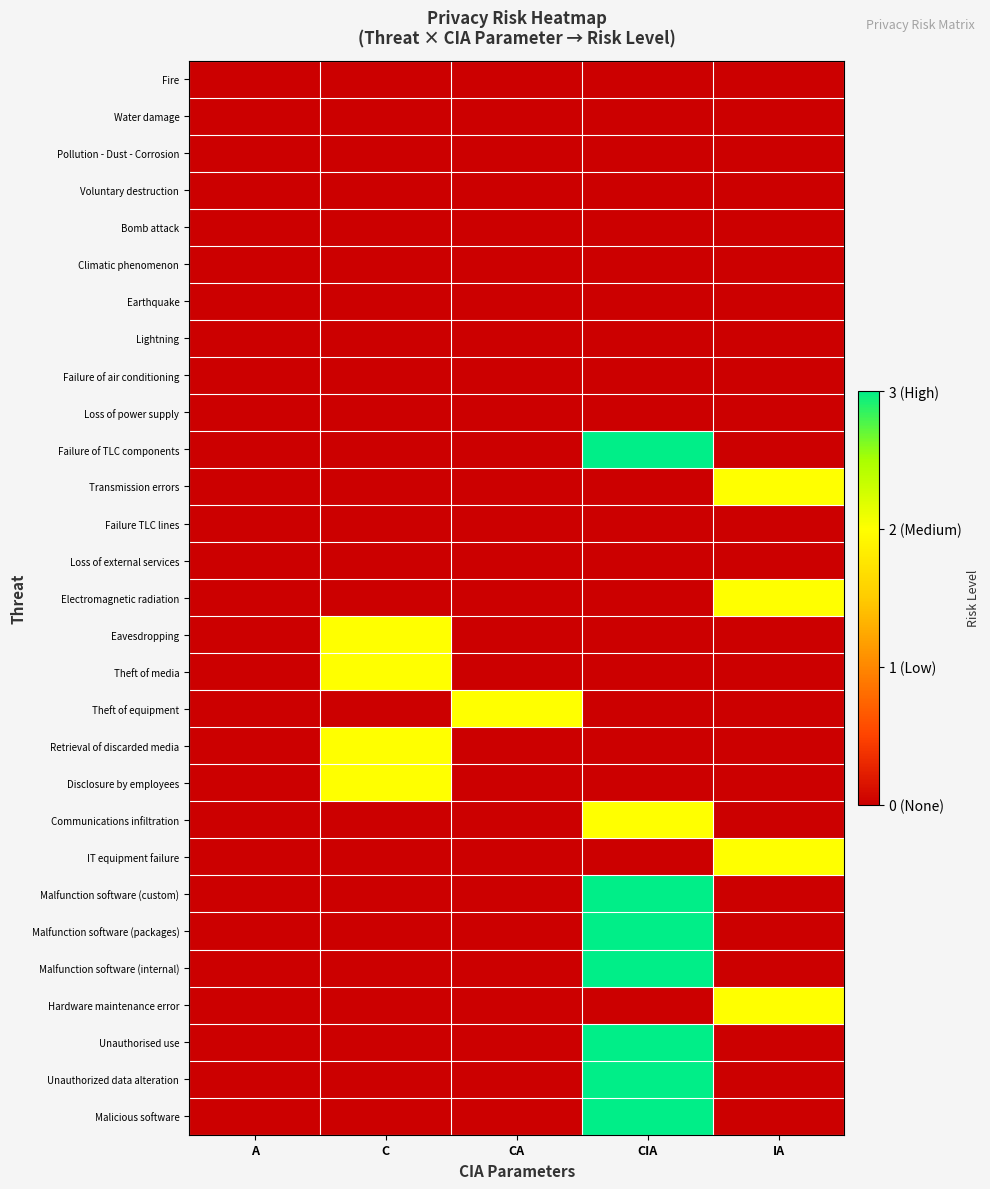

Count the number of categories in the chart.

5